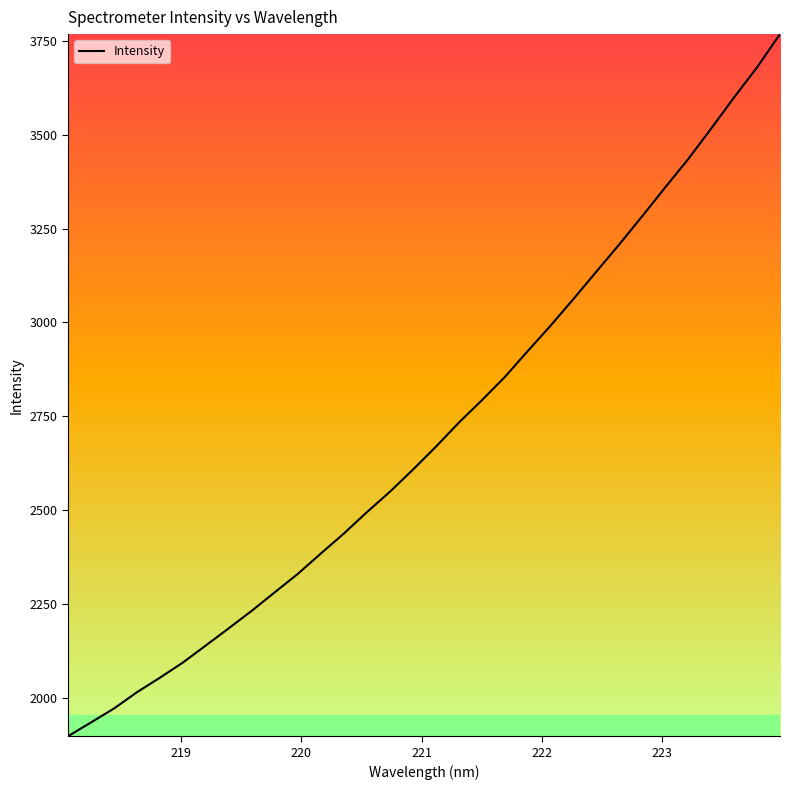

What is the smallest value displayed?

1896.8